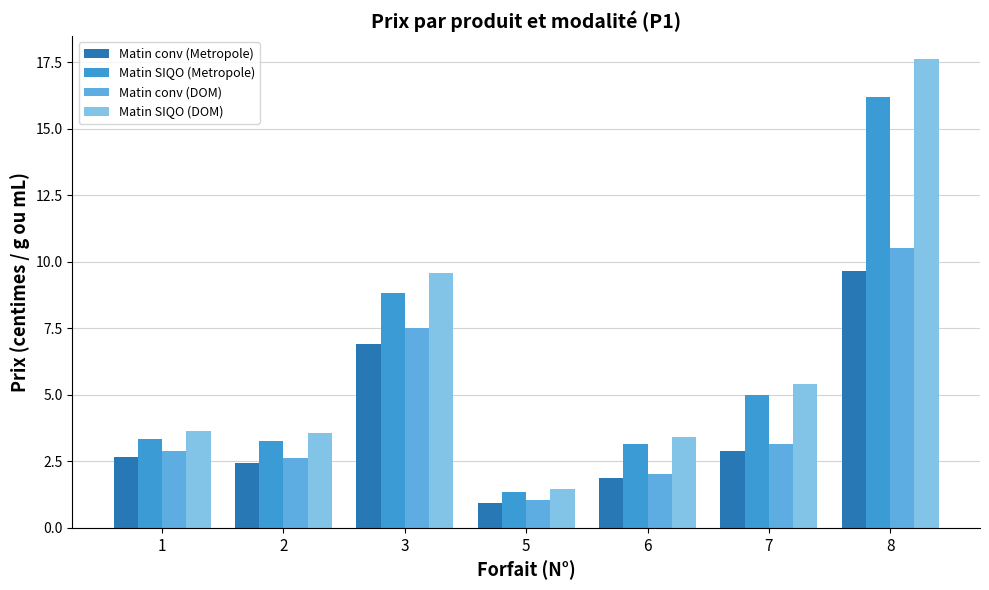

Count the number of categories in the chart.

7